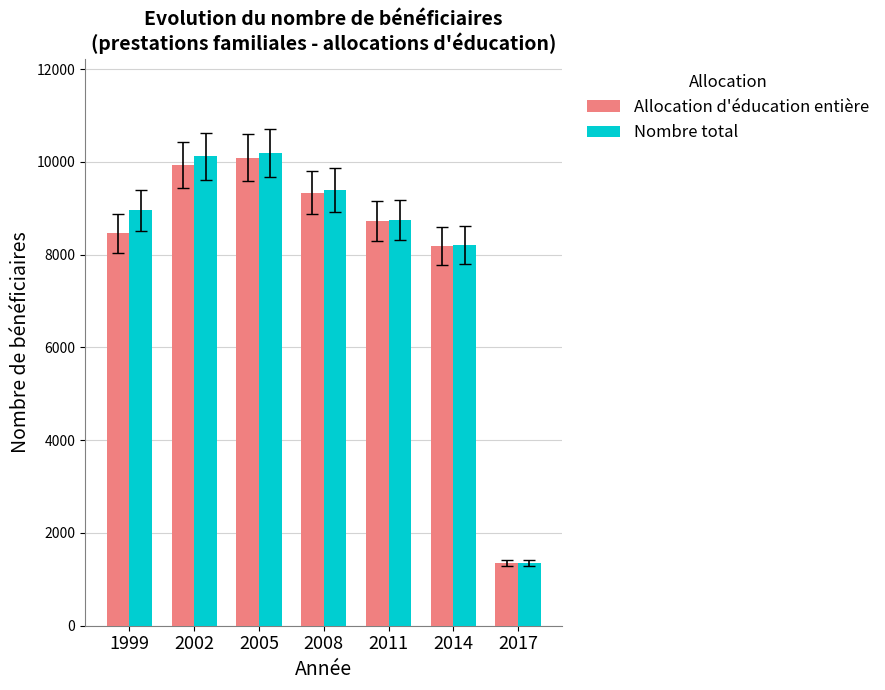

What is the difference between the maximum and second lowest values in the Allocation d'éducation entière series?

1900